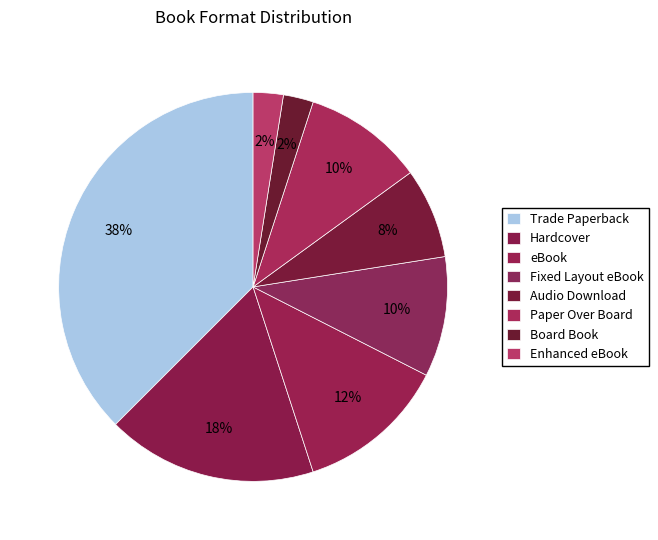

Between eBook and Enhanced eBook, which is larger?

eBook